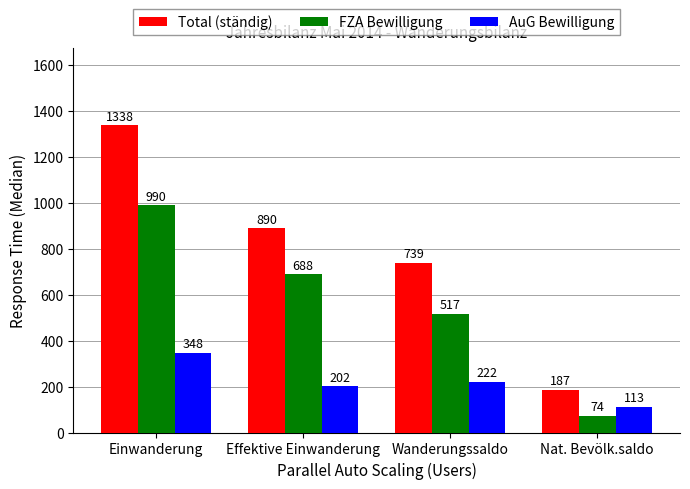

What is the label of the 3rd bar from the left?

Wanderungssaldo